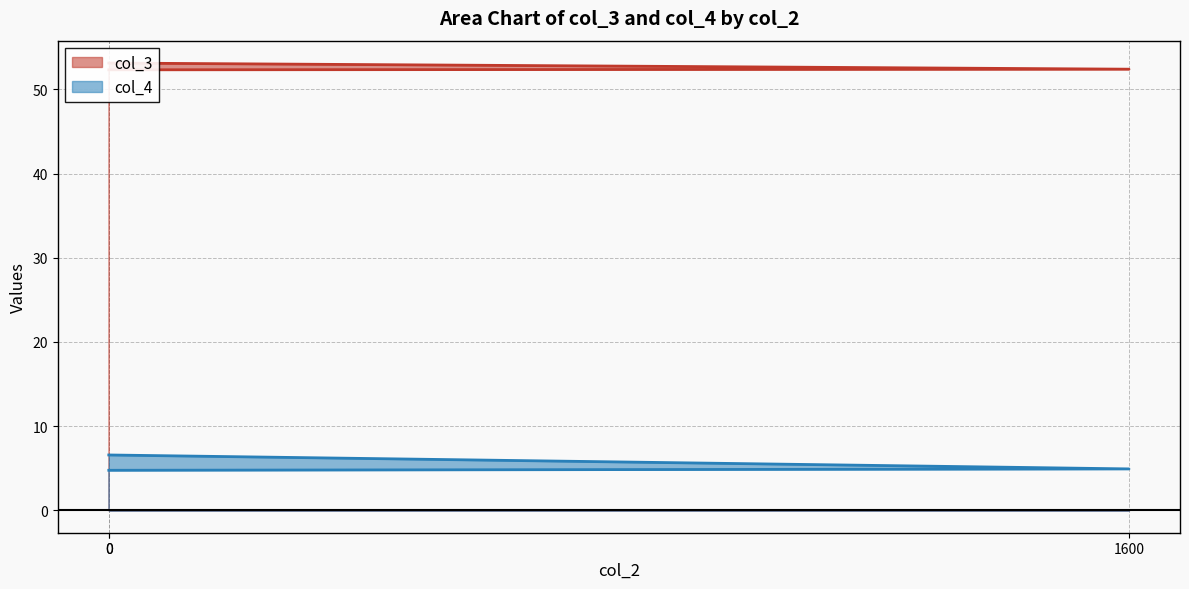

True or false: col_3 has a value of 52.3 at 0.

True